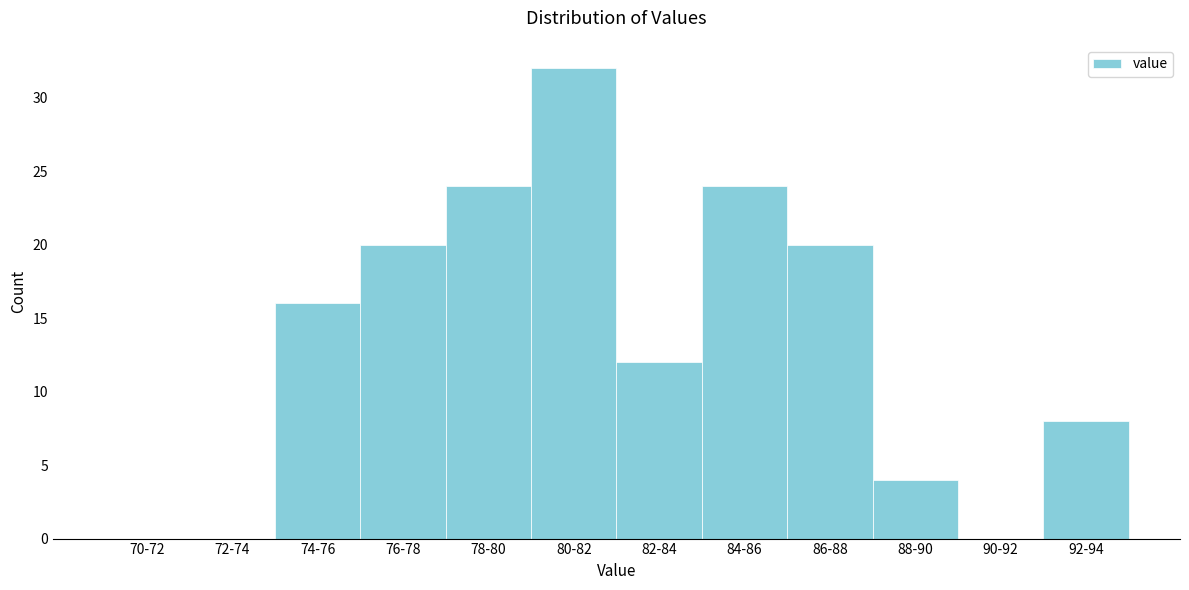

Reading left to right, extract all data points from this chart.

70-72=0	72-74=0	74-76=16	76-78=20	78-80=24	80-82=32	82-84=12	84-86=24	86-88=20	88-90=4	90-92=0	92-94=8